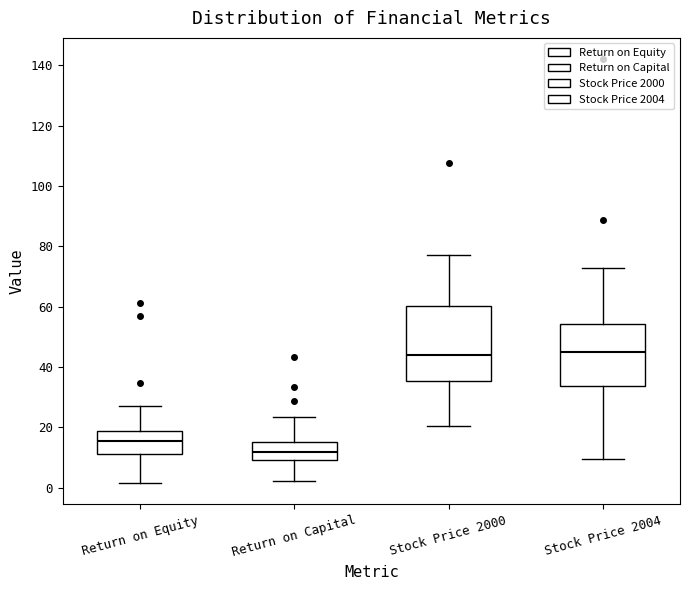

Reading left to right, transcribe this box plot: for each box, give where its median line is, the range the box spans, and where its two whiskers end, as read against the y-axis. The values are not printed on the chart, so give them approximately, as read against the axis.

Return on Equity: median 16, box 12 to 18, whiskers 2 to 28
Return on Capital: median 12, box 10 to 16, whiskers 2 to 24
Stock Price 2000: median 44, box 36 to 60, whiskers 20 to 78
Stock Price 2004: median 46, box 34 to 54, whiskers 10 to 72